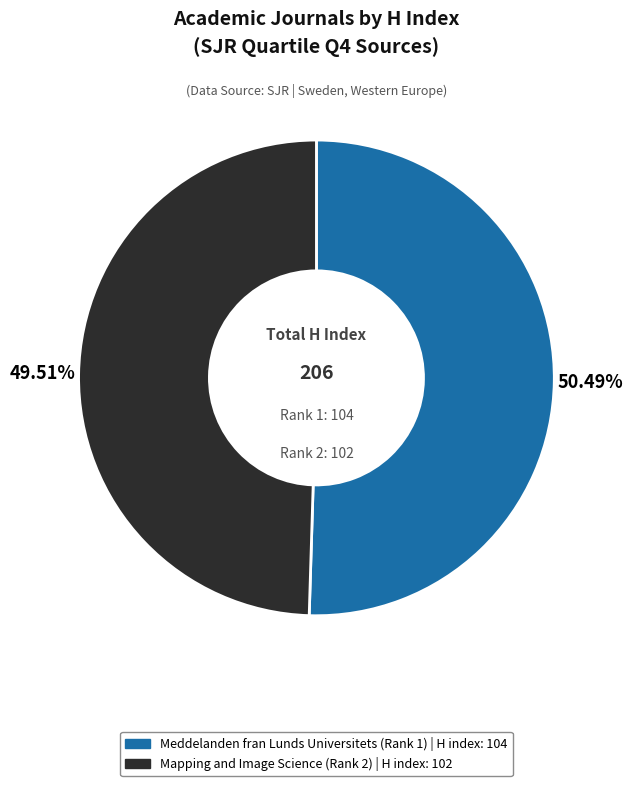

Is it true that Meddelanden fran Lunds Universitets (Rank 1) is 44% of the pie?

False